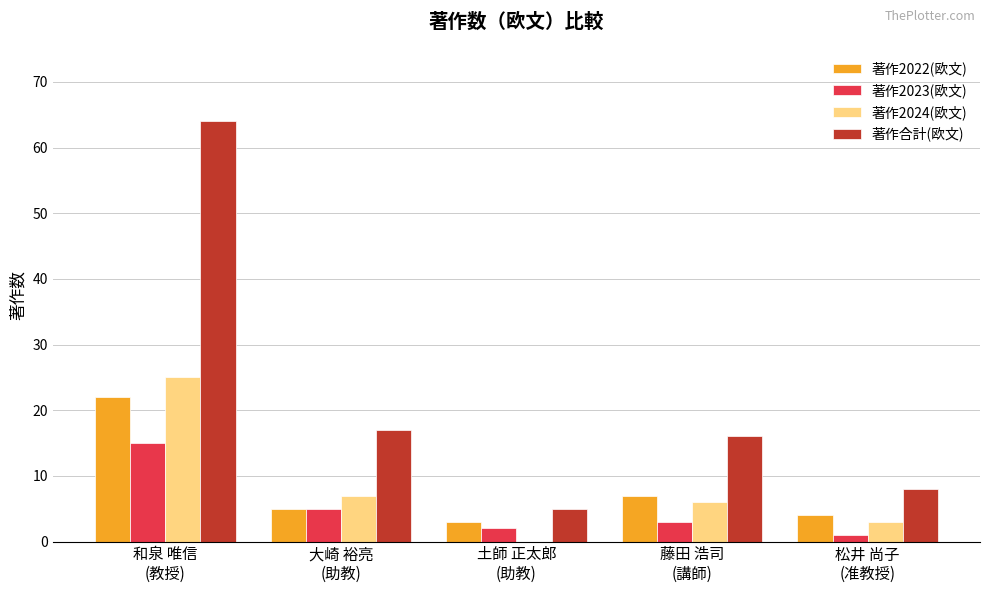

At which label is 著作合計(欧文) closest to 34?

大崎 裕亮
(助教)